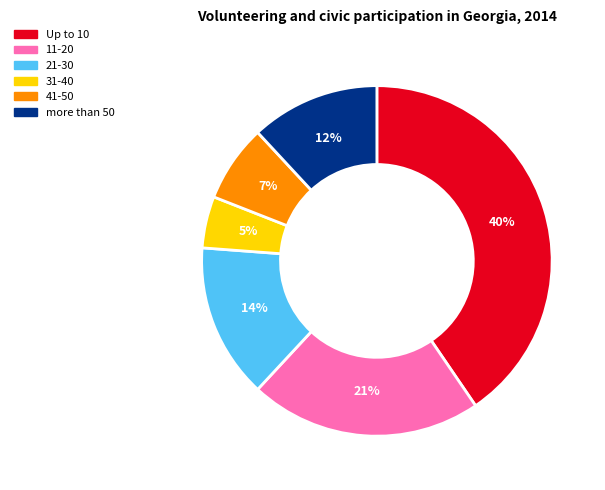

True or false: 31-40 accounts for 17% of the total.

False